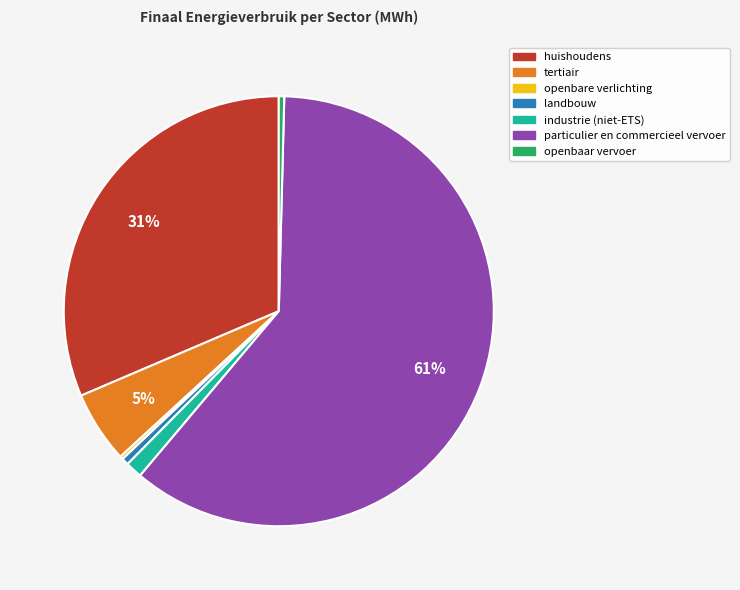

Which has a higher value, huishoudens or industrie (niet-ETS)?

huishoudens